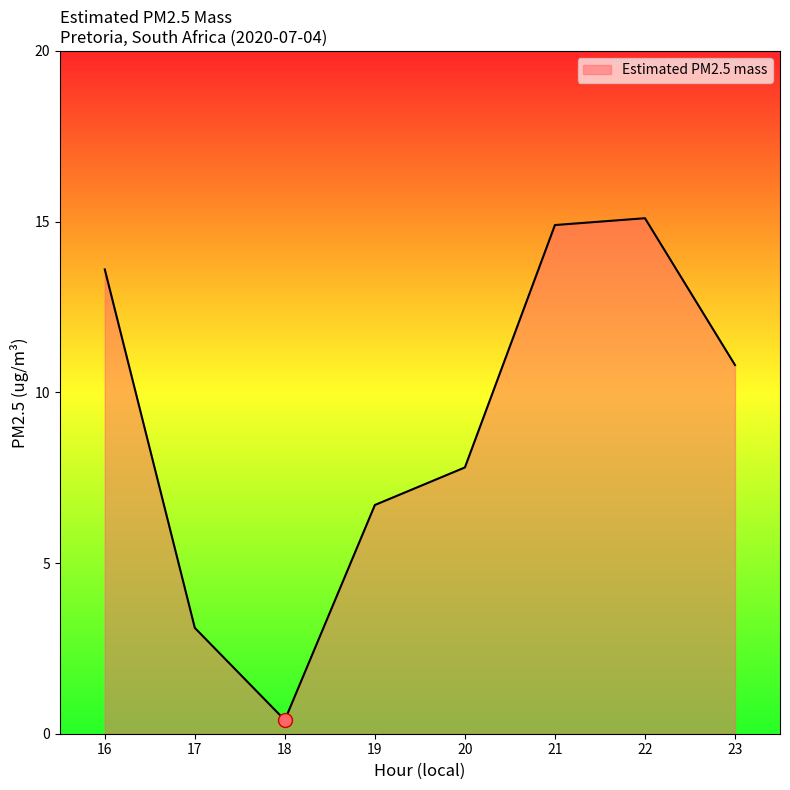

Rank the categories by value from lowest to highest.

18, 17, 19, 20, 23, 16, 21, 22